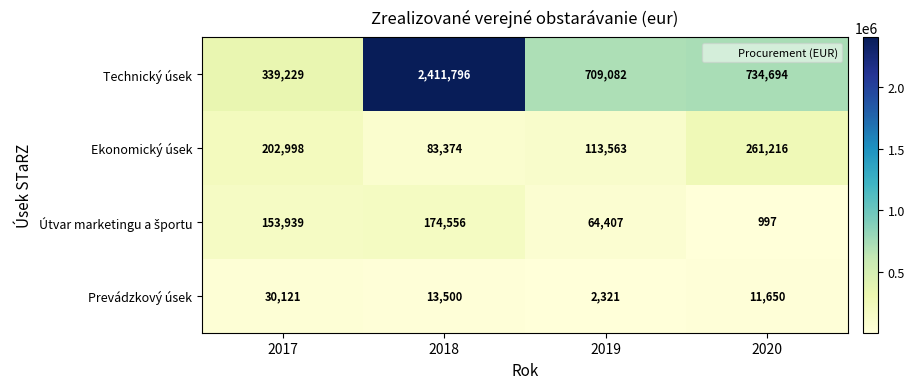

What is the sum of all Prevádzkový úsek values?

57592